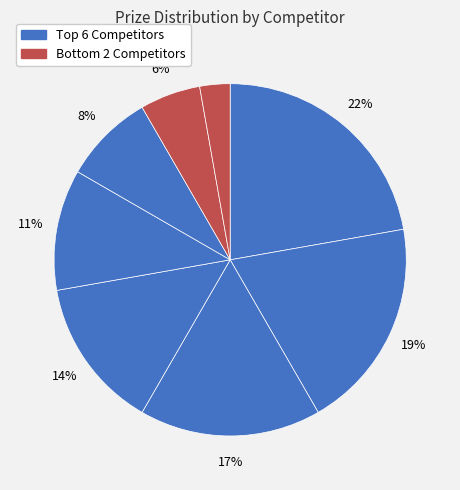

How many segments does this pie chart have?

8